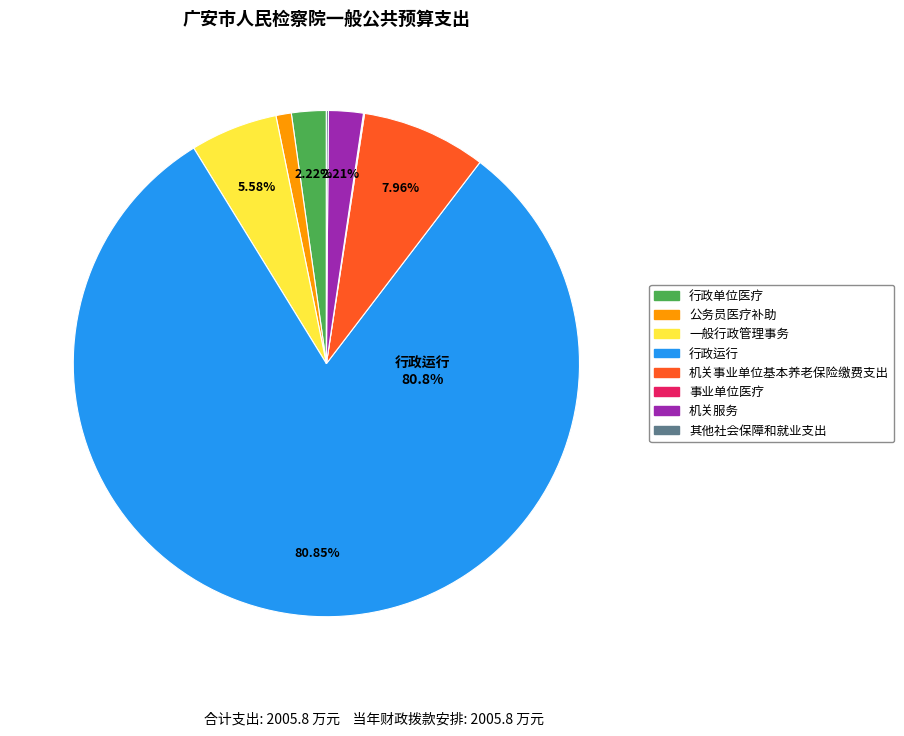

Is there any slice that represents more than half of the pie?

Yes